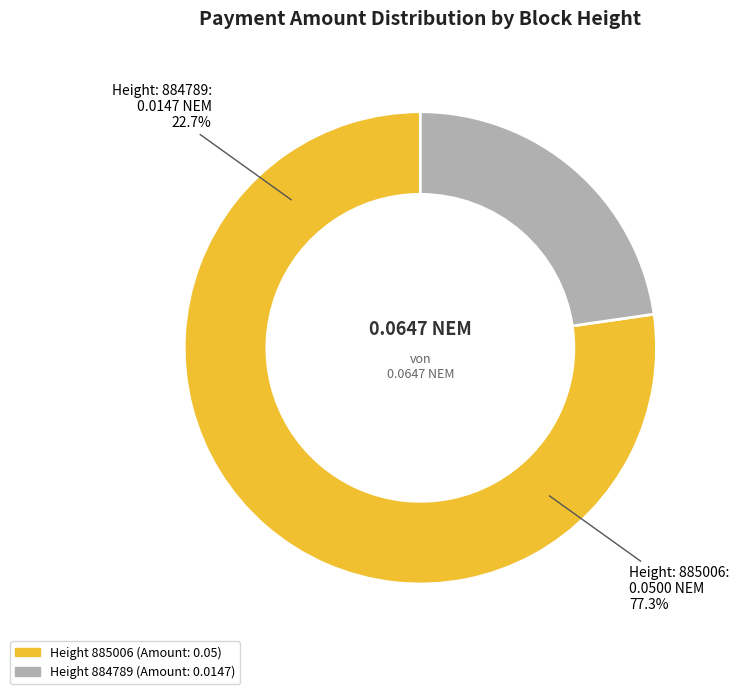

What is the largest slice in the pie chart?

885006